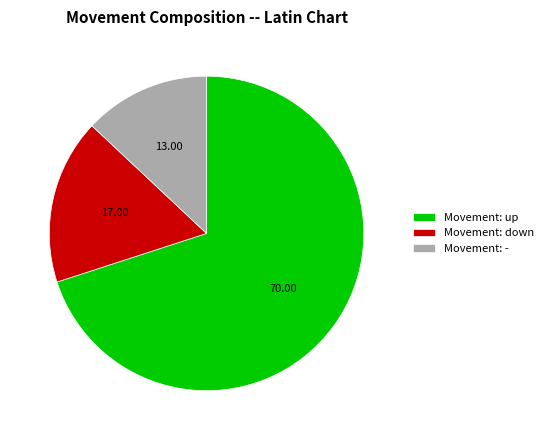

Which slice represents more than half of the pie?

Movement: up